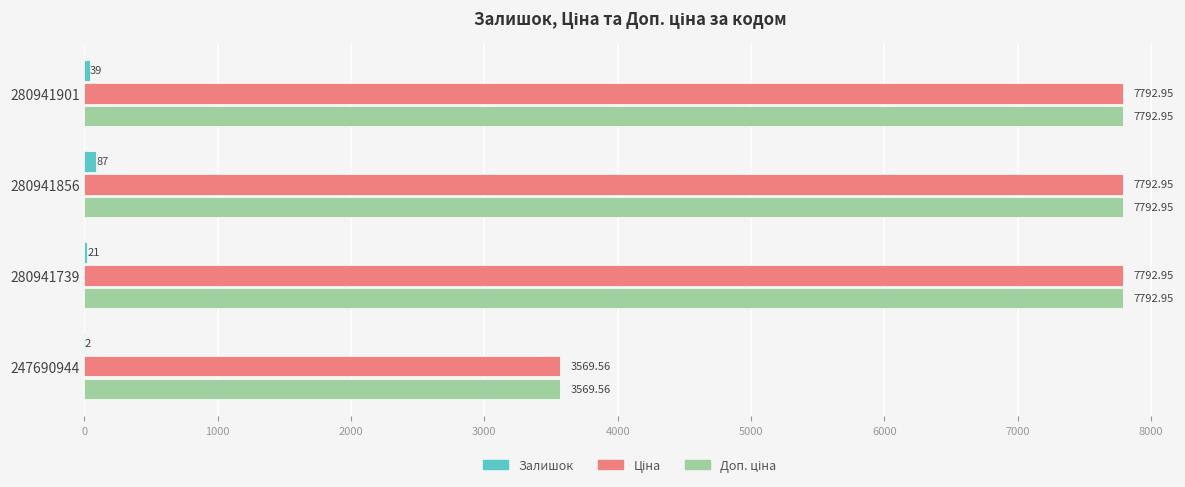

At which category is the sum across all series the highest?

280941856